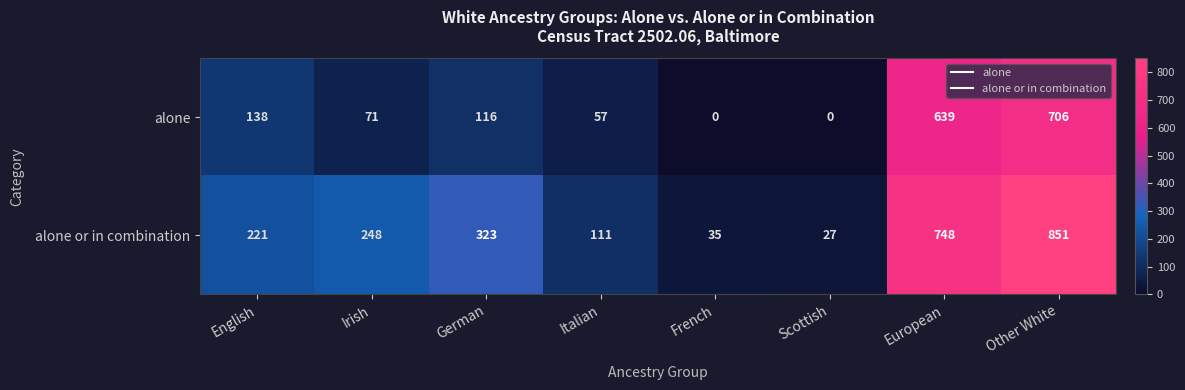

At Italian, list the series in order from smallest to largest.

alone, alone or in combination